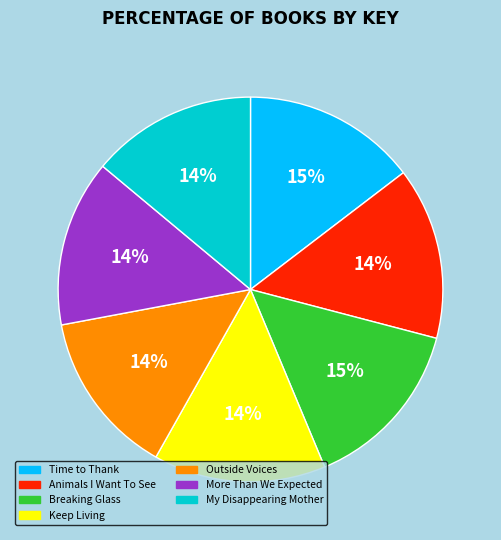

Does any single category account for the majority?

No